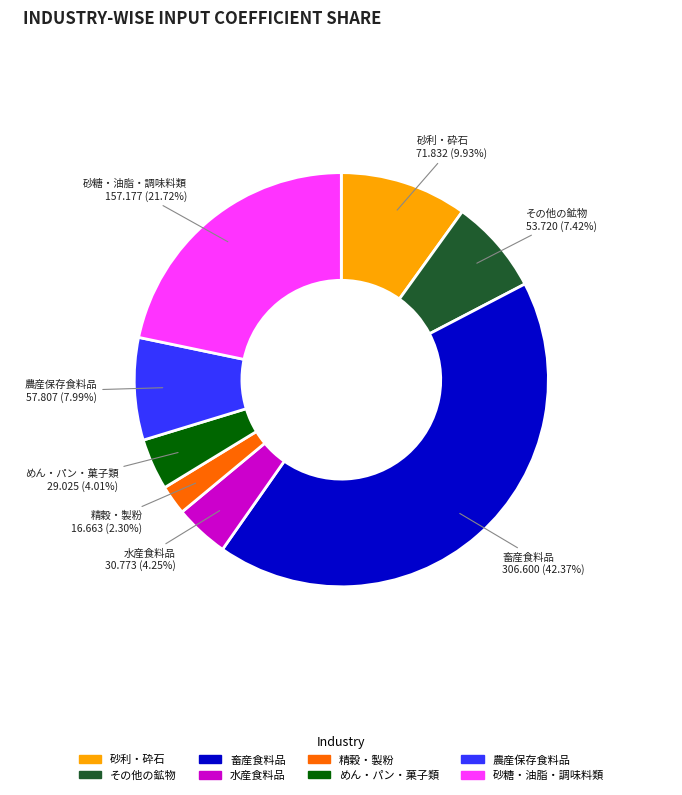

Between その他の鉱物 and 畜産食料品, which is larger?

畜産食料品